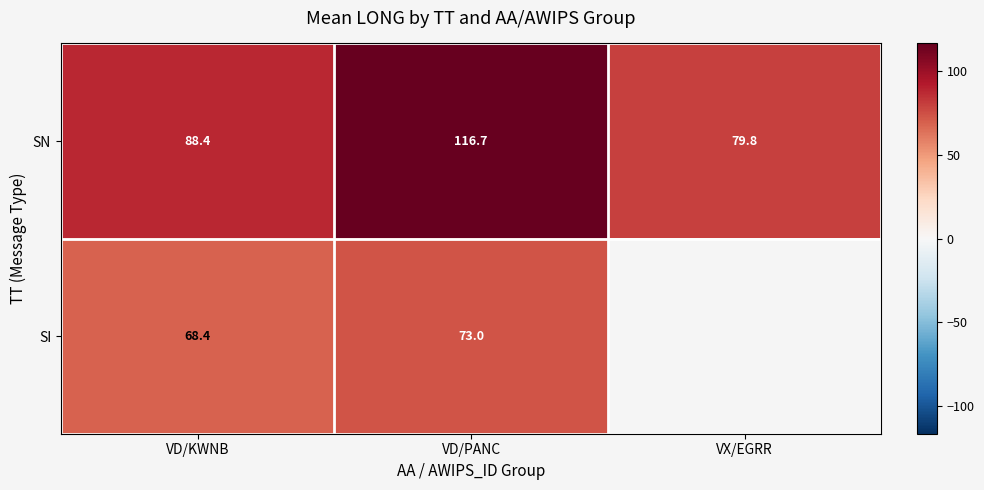

Between VD/KWNB and VD/PANC, which series saw the biggest shift?

SN